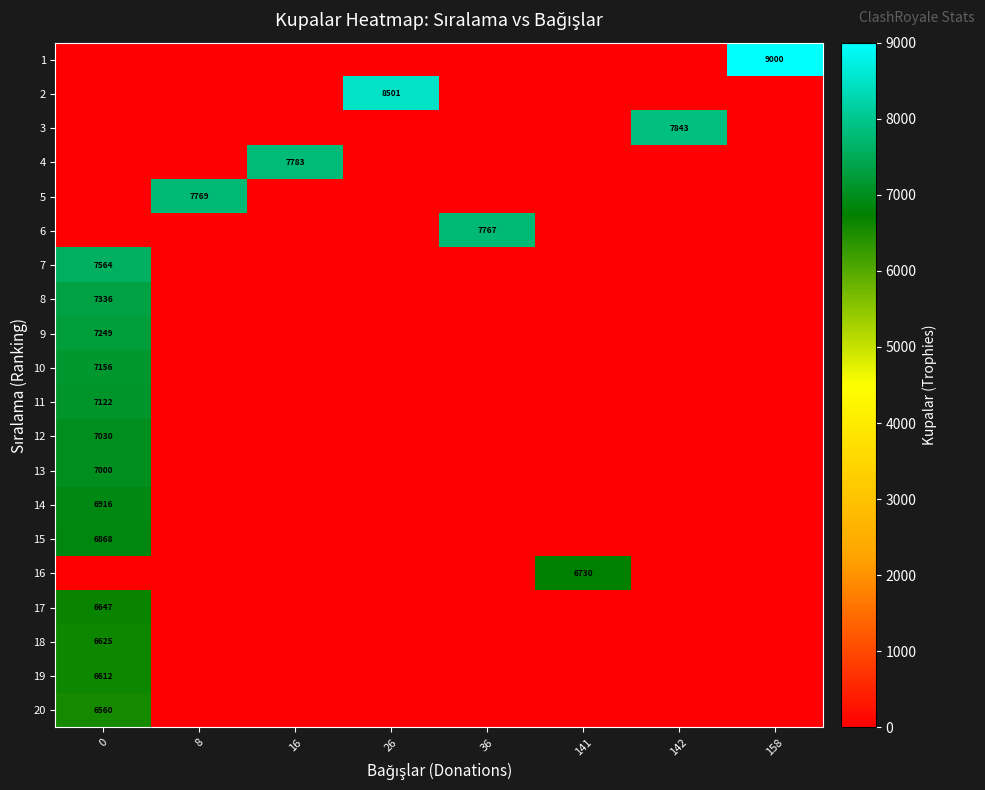

The value of 6 at 158 is -4917. True or false?

False